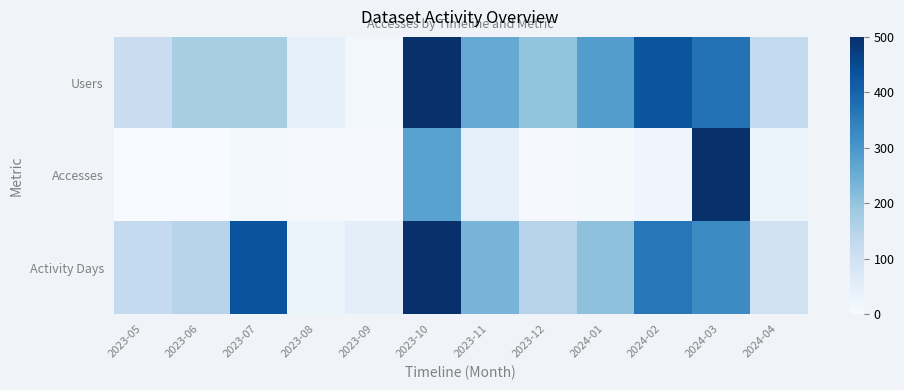

Reading left to right, transcribe all the data shown in this chart.

Users: 2023-05=114.3	2023-06=171.4	2023-07=171.4	2023-08=42.9	2023-09=14.3	2023-10=500.0	2023-11=257.1	2023-12=200.0	2024-01=285.7	2024-02=428.6	2024-03=371.4	2024-04=128.6
Accesses: 2023-05=1.1	2023-06=0.8	2023-07=12.5	2023-08=5.8	2023-09=4.9	2023-10=276.2	2023-11=44.3	2023-12=5.0	2024-01=8.9	2024-02=22.7	2024-03=500.0	2024-04=29.4
Activity Days: 2023-05=127.5	2023-06=147.1	2023-07=431.4	2023-08=29.4	2023-09=49.0	2023-10=500.0	2023-11=235.3	2023-12=147.1	2024-01=205.9	2024-02=362.7	2024-03=323.5	2024-04=98.0